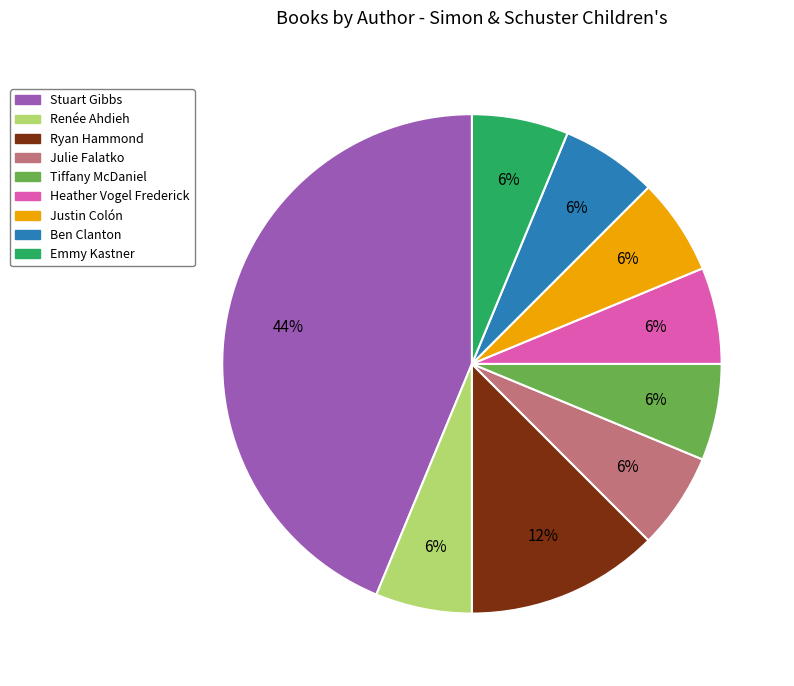

Which slice is the largest?

Stuart Gibbs